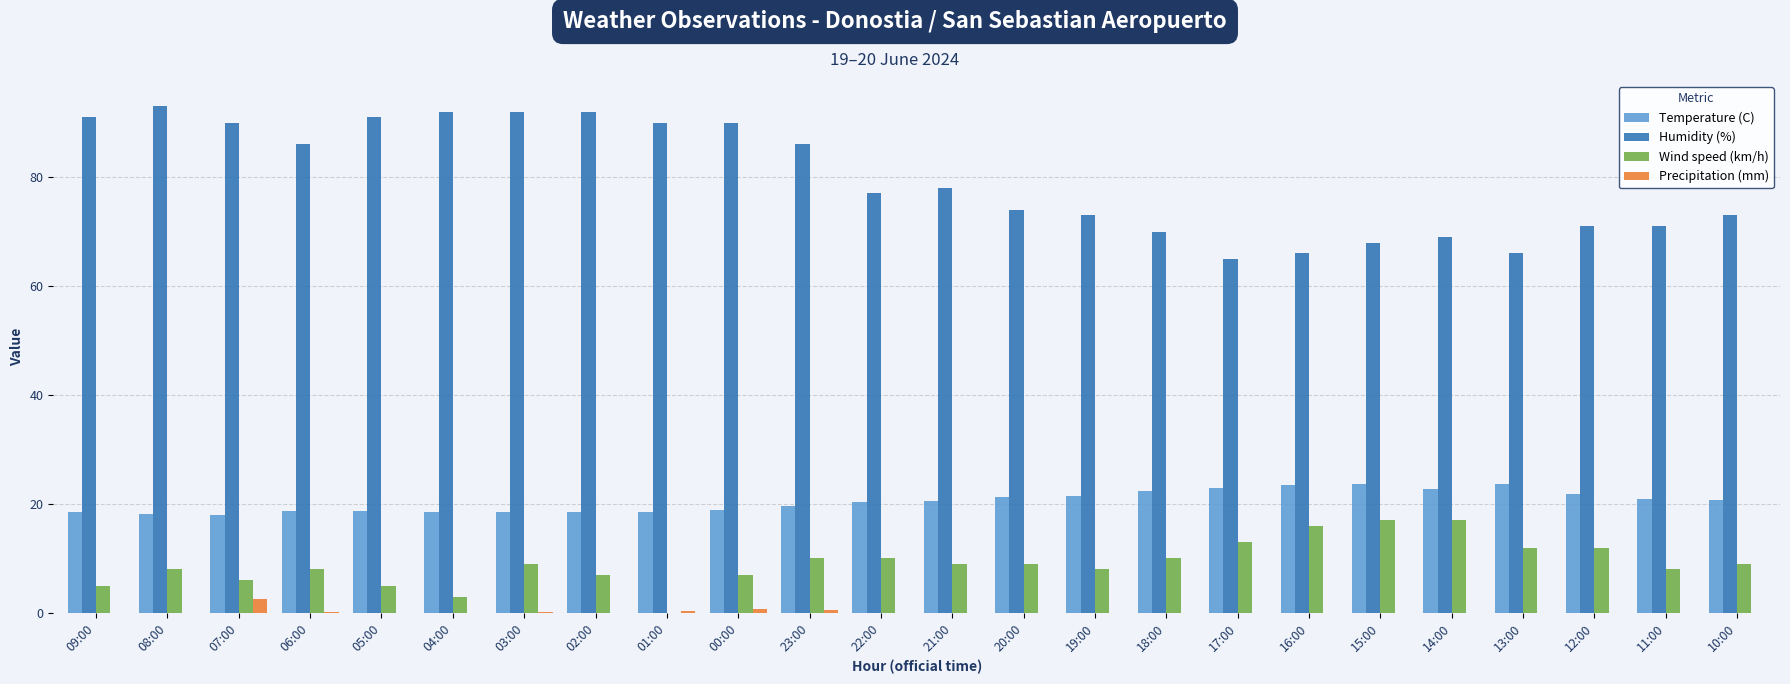

The value of Humidity (%) at 12:00 is 71.0. True or false?

True